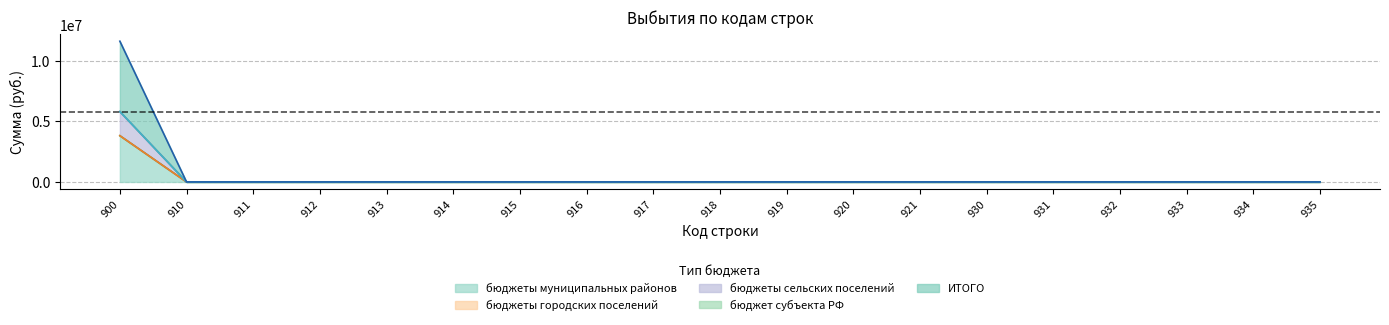

At which label does бюджеты сельских поселений reach its peak?

900